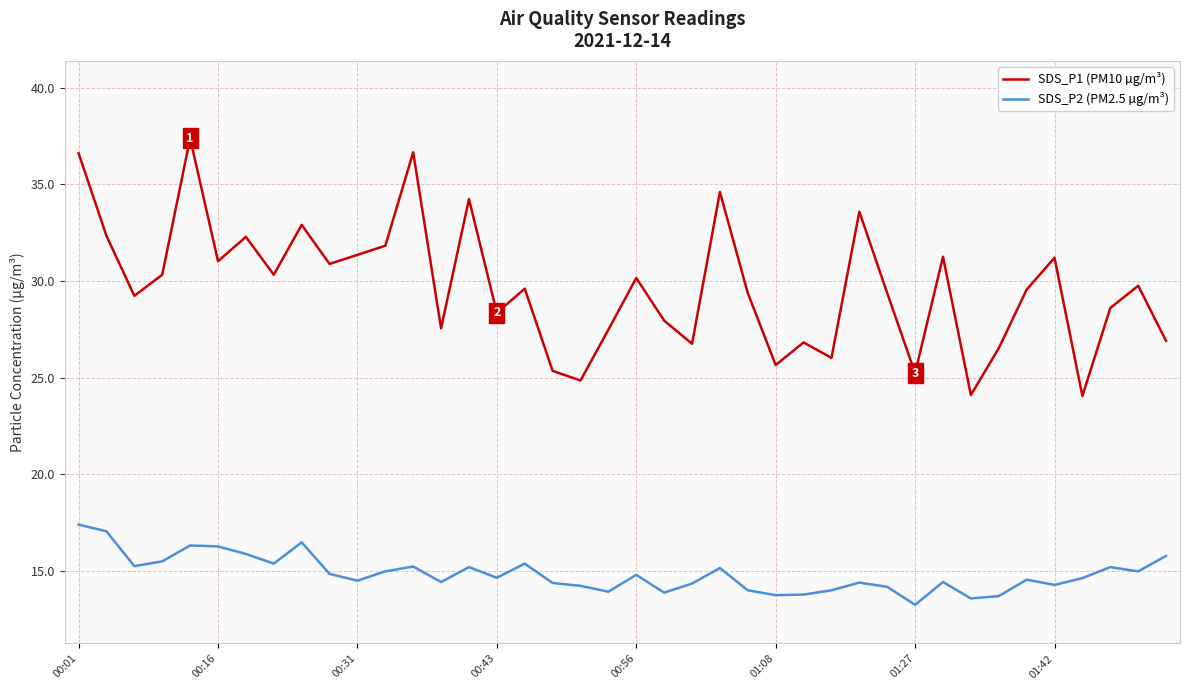

Which series has the widest spread of values?

SDS_P1 (PM10 µg/m³)